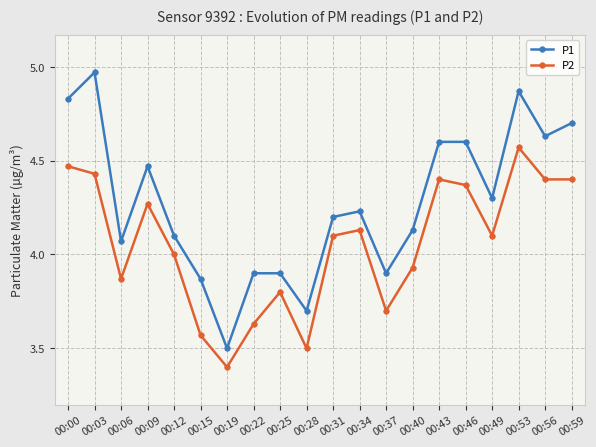

Which series has the largest range (max minus min)?

P1